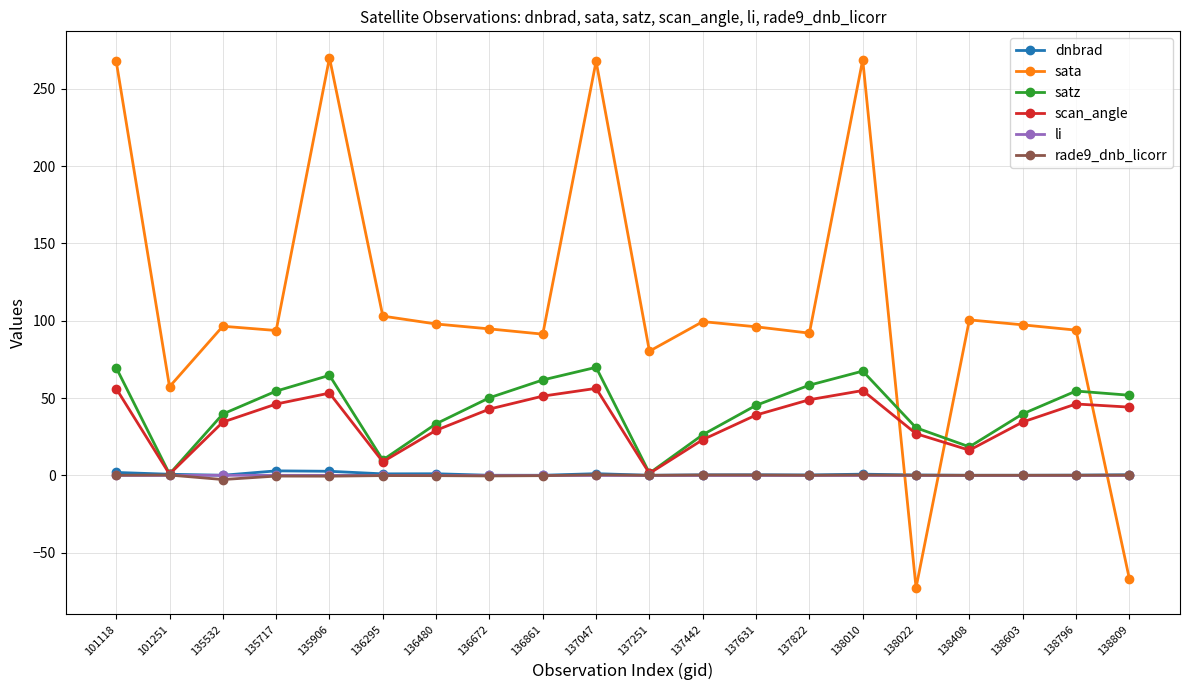

Which series changed the most between 101251 and 135717?

satz